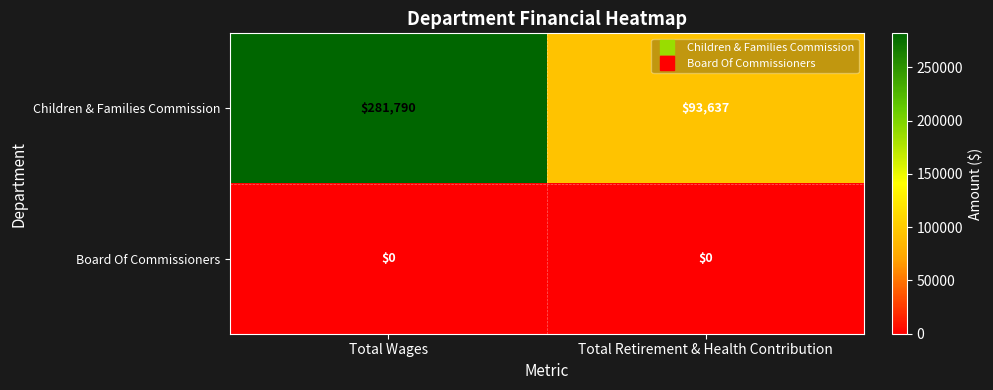

Reading left to right, transcribe all the data shown in this chart.

Children & Families Commission: Total Wages=281790	Total Retirement & Health Contribution=93637
Board Of Commissioners: Total Wages=0	Total Retirement & Health Contribution=0